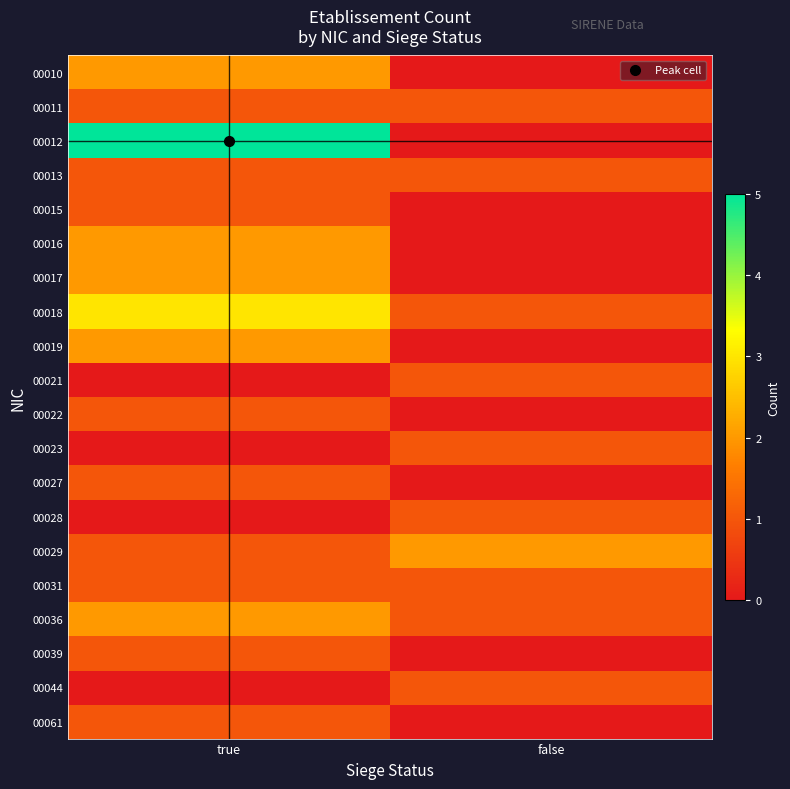

At how many categories does at least one series exceed 0?

2